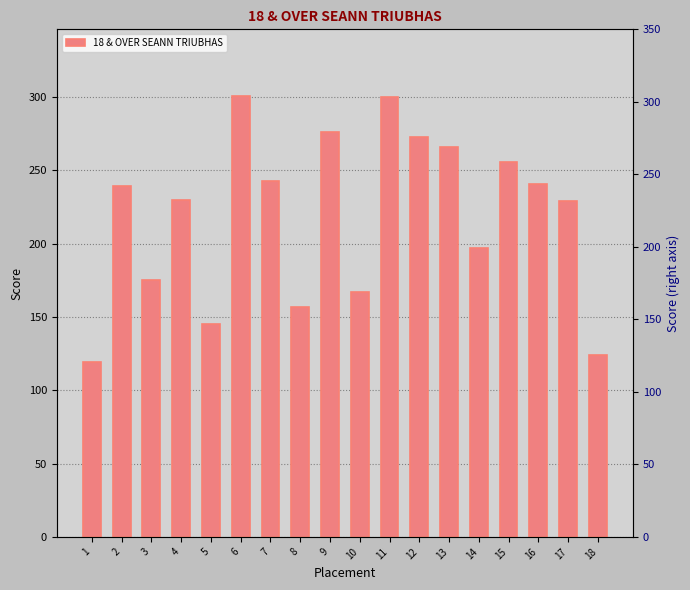

What is the value of the 11th bar from the left?

300